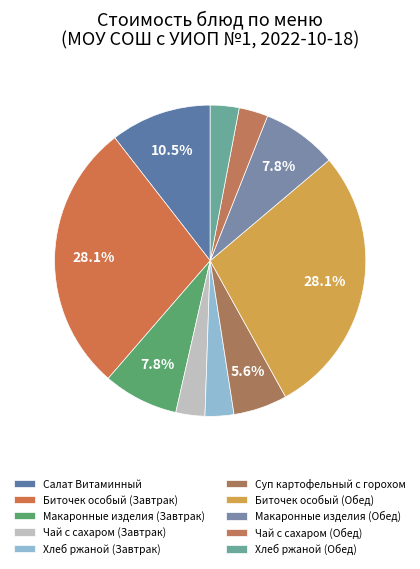

True or false: Хлеб ржаной (Обед) accounts for 1% of the total.

False